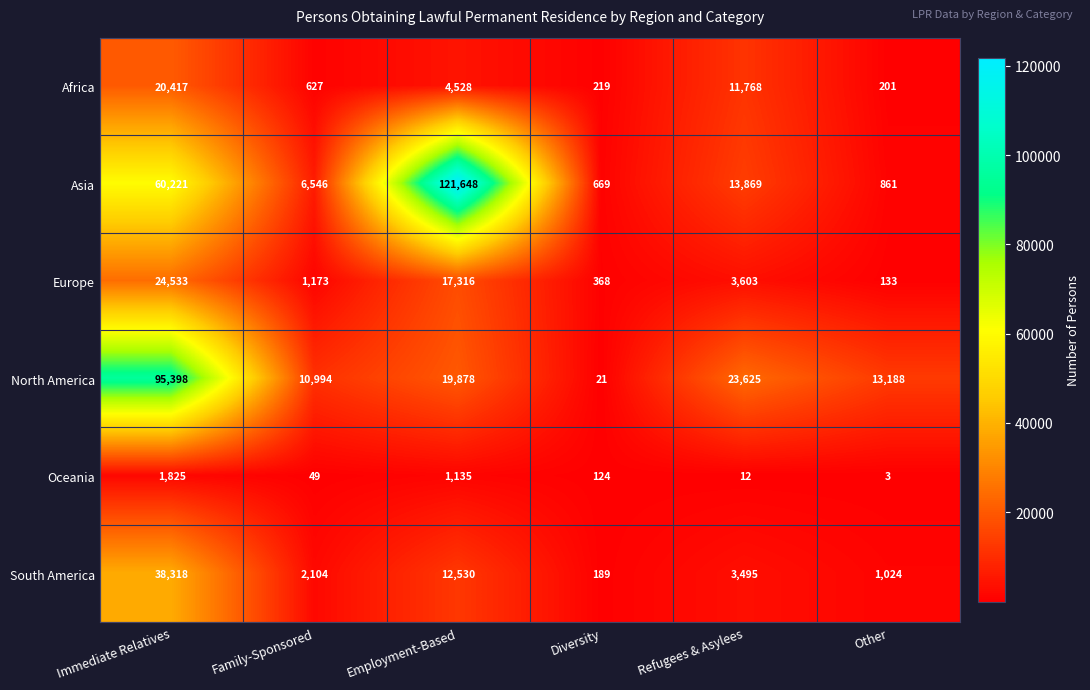

How many categories are shown in the chart?

6